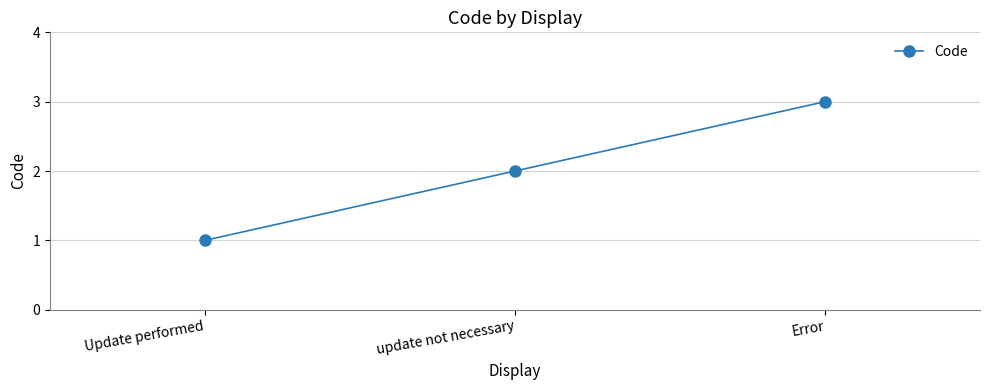

Reading left to right, what are all the values shown in this chart?

Update performed=1	update not necessary=2	Error=3